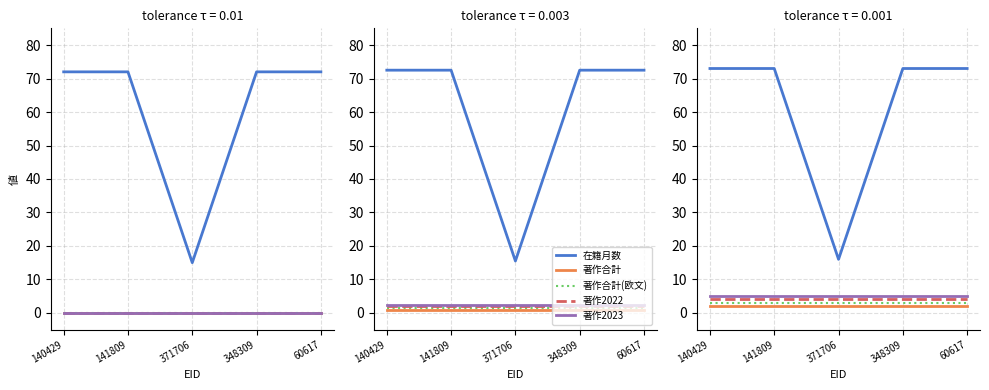

What position from the left is 60617?

5